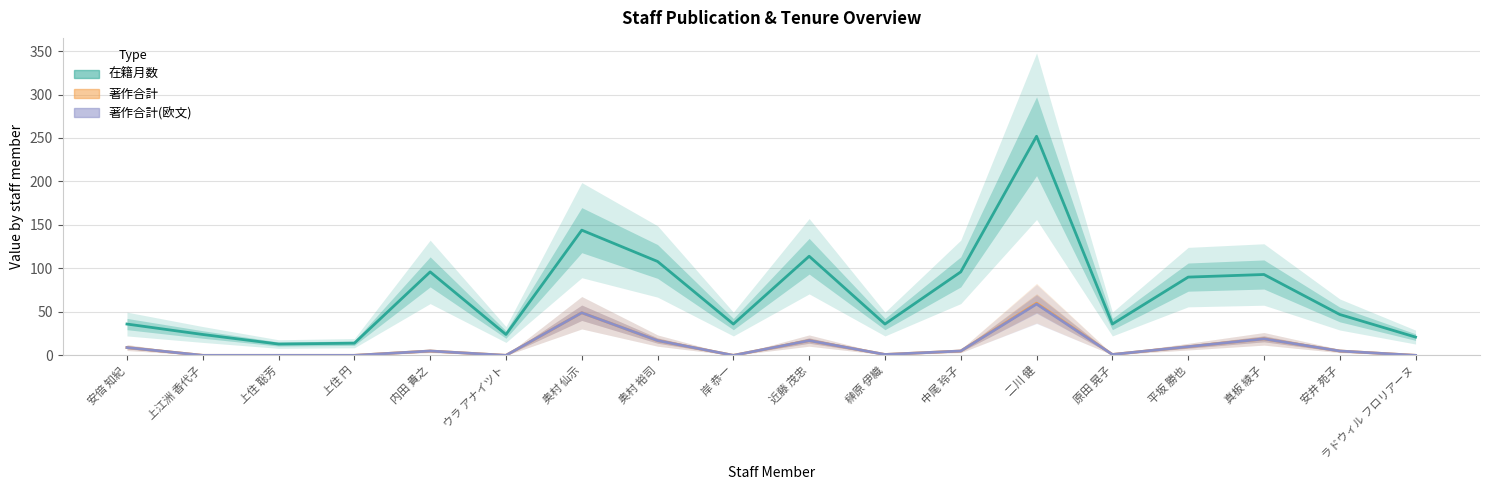

True or false: 著作合計 and 在籍月数 intersect in this chart.

False